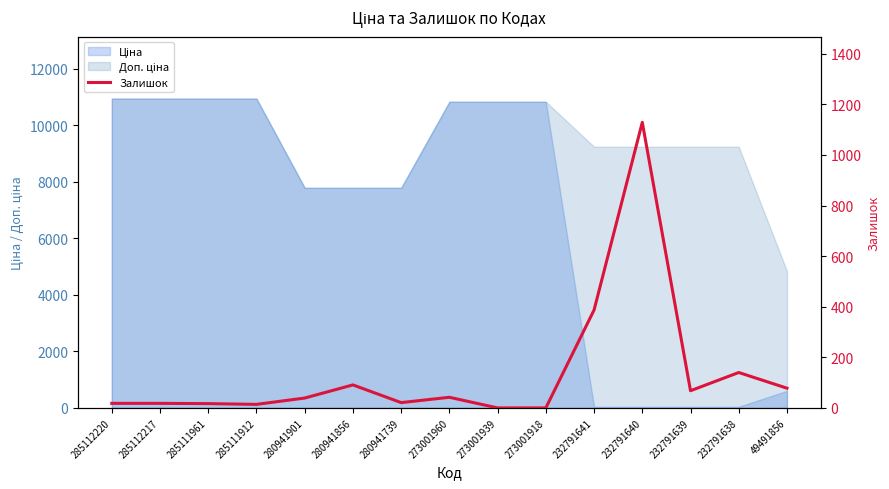

The chart shows a value of 62 at 280941856. True or false?

False